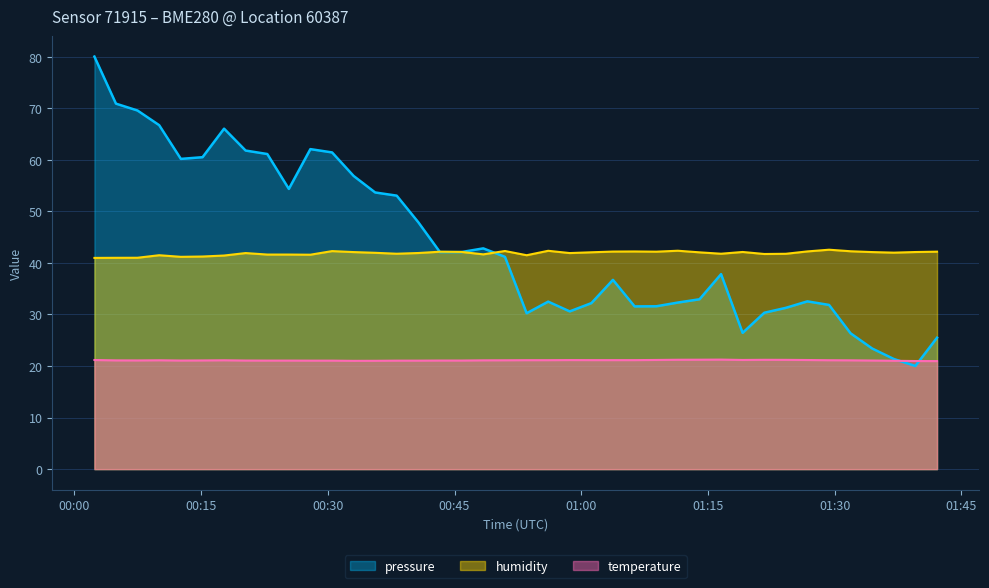

Where is temperature nearest to the value 21?

2022-07-25T00:33:03